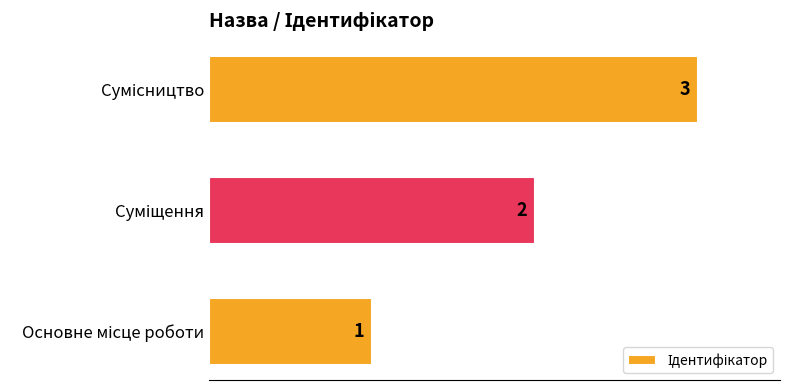

Count the values in the range 1 to 3.

3